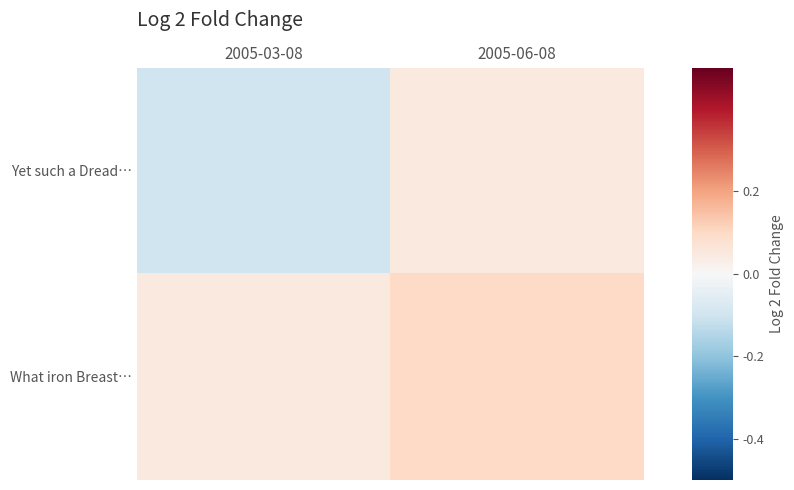

Reading left to right, what are all the values shown in this chart?

Yet such a Dread…: 2005-03-08=-0.1	2005-06-08=0.1
What iron Breast…: 2005-03-08=0.1	2005-06-08=0.1